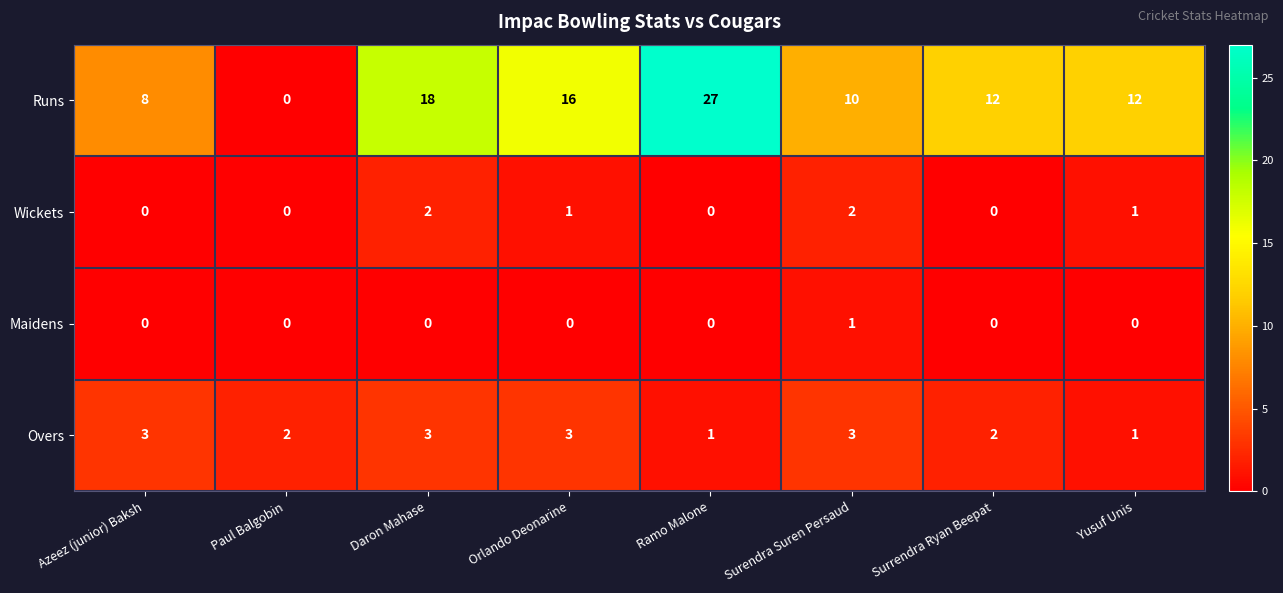

What is the sum of all Wickets values?

6